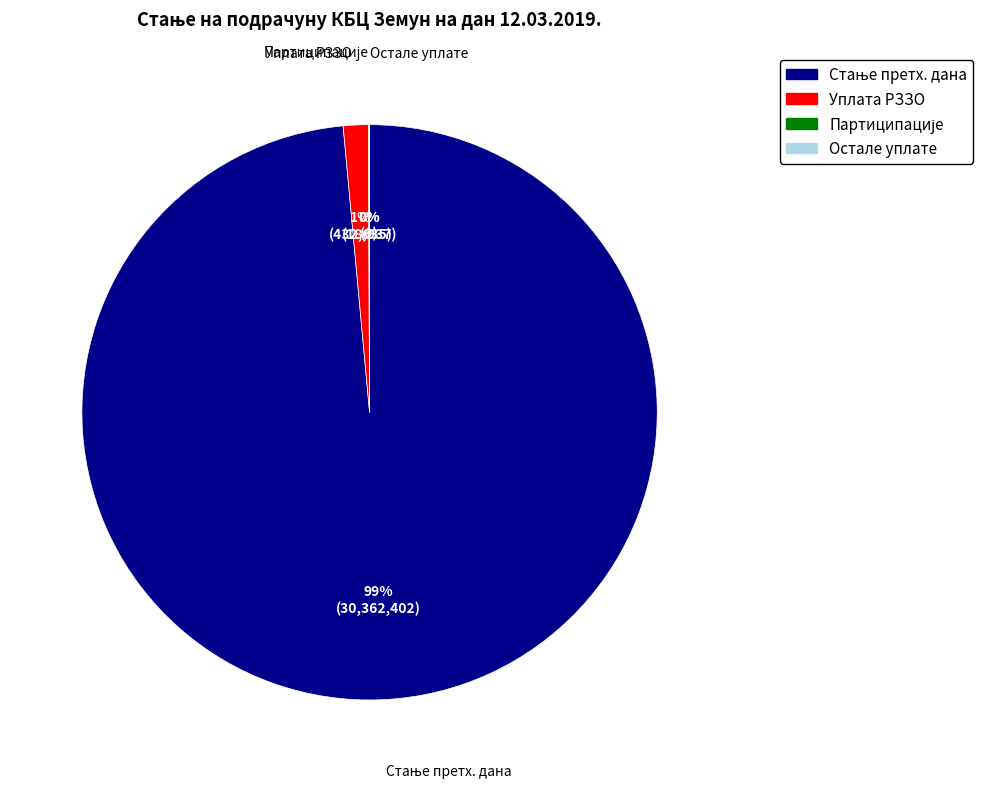

Is it true that СТАЊЕ ПРЕТХОДНОГ ДАНА is 99% of the pie?

True